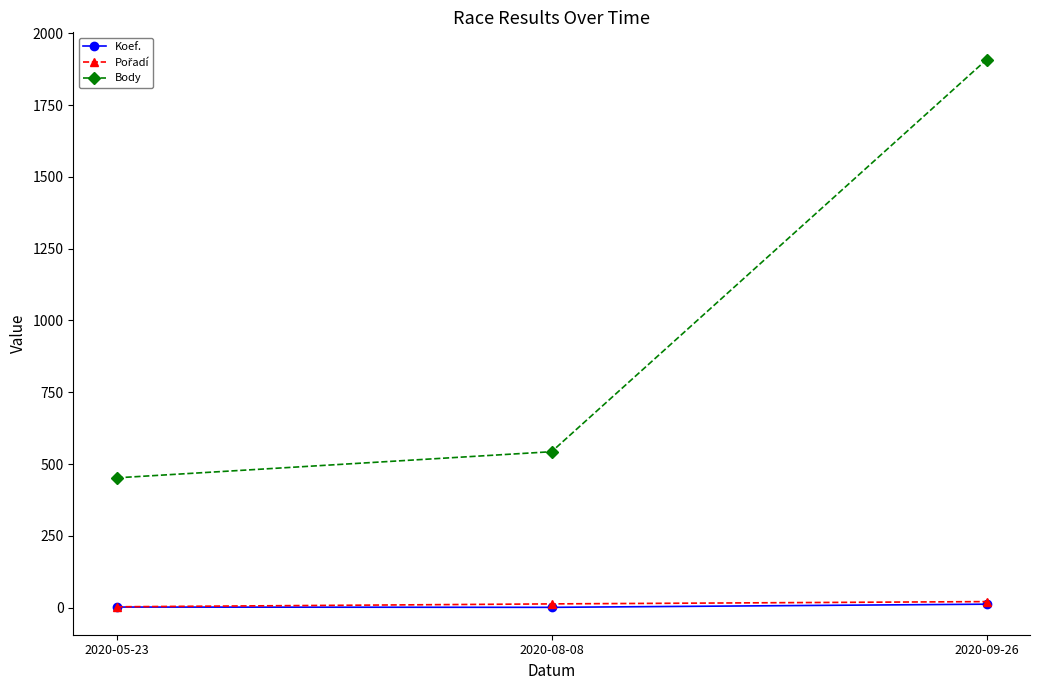

What is the label of the 2nd point from the right?

2020-08-08